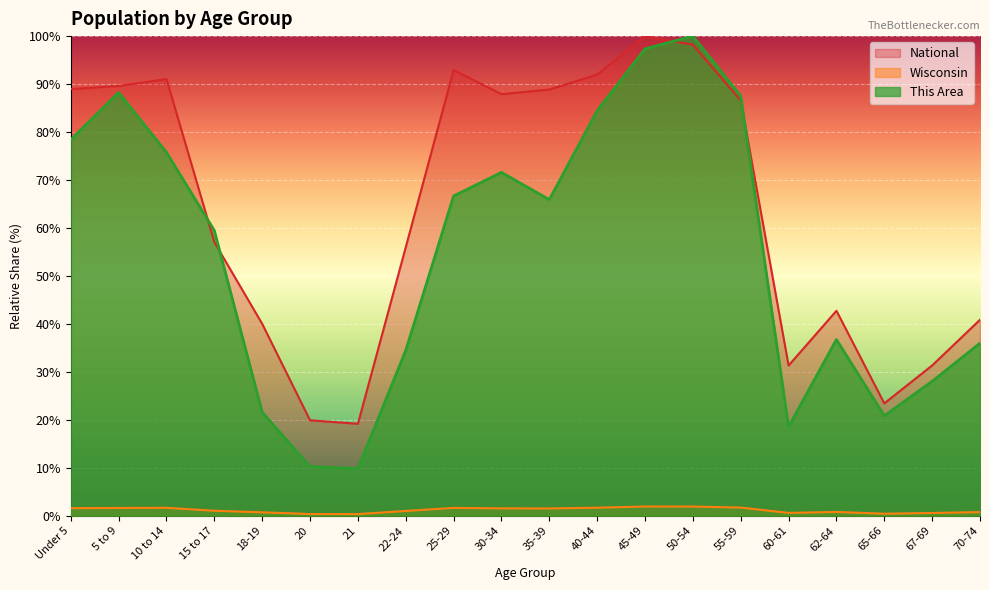

Which series has the largest range (max minus min)?

This Area